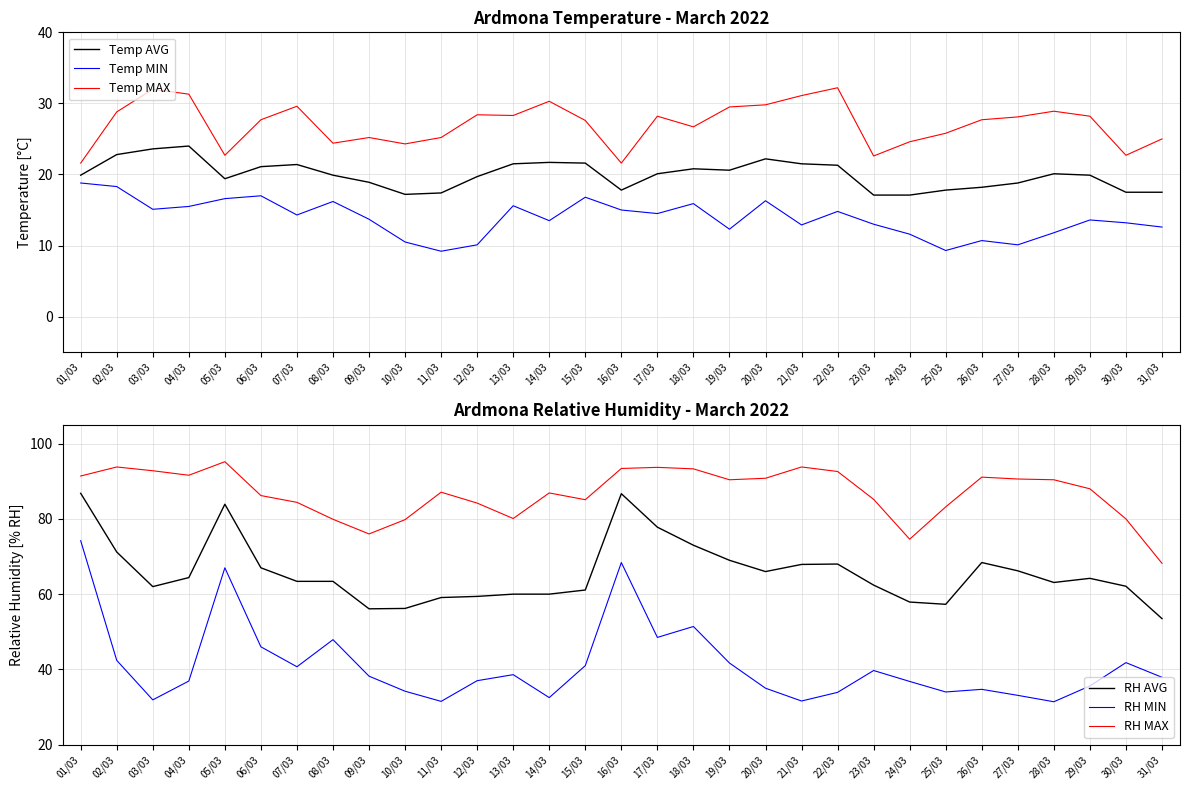

What is the sum of the Temp MAX values at 05/03 and 14/03?

53.0